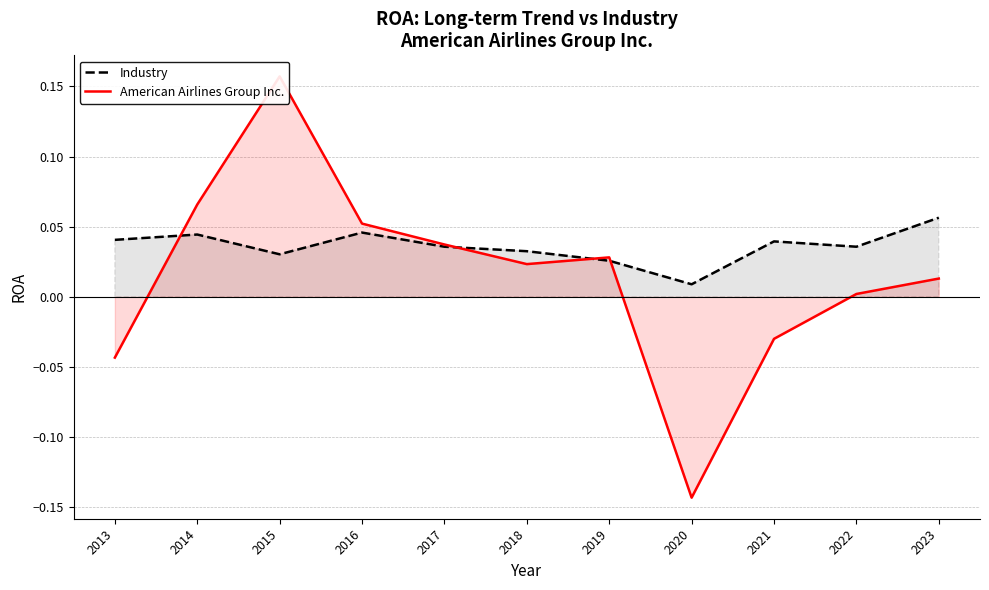

In American Airlines Group Inc., how many points are higher than both neighbors (excluding endpoints)?

2